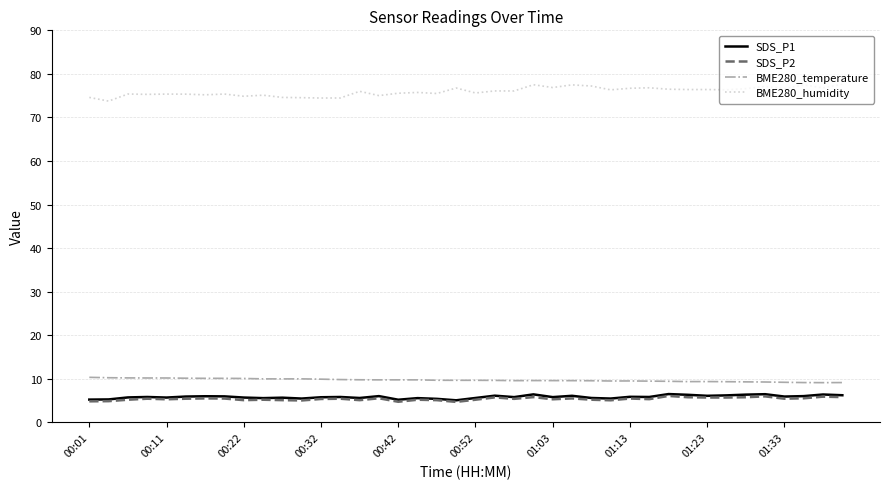

What is the smallest value displayed?

4.7